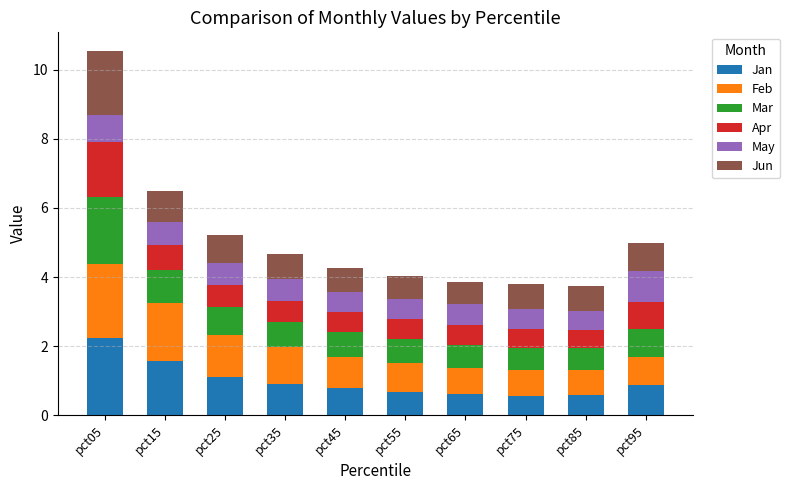

True or false: Jan has a value of 0.6 at pct65.

True